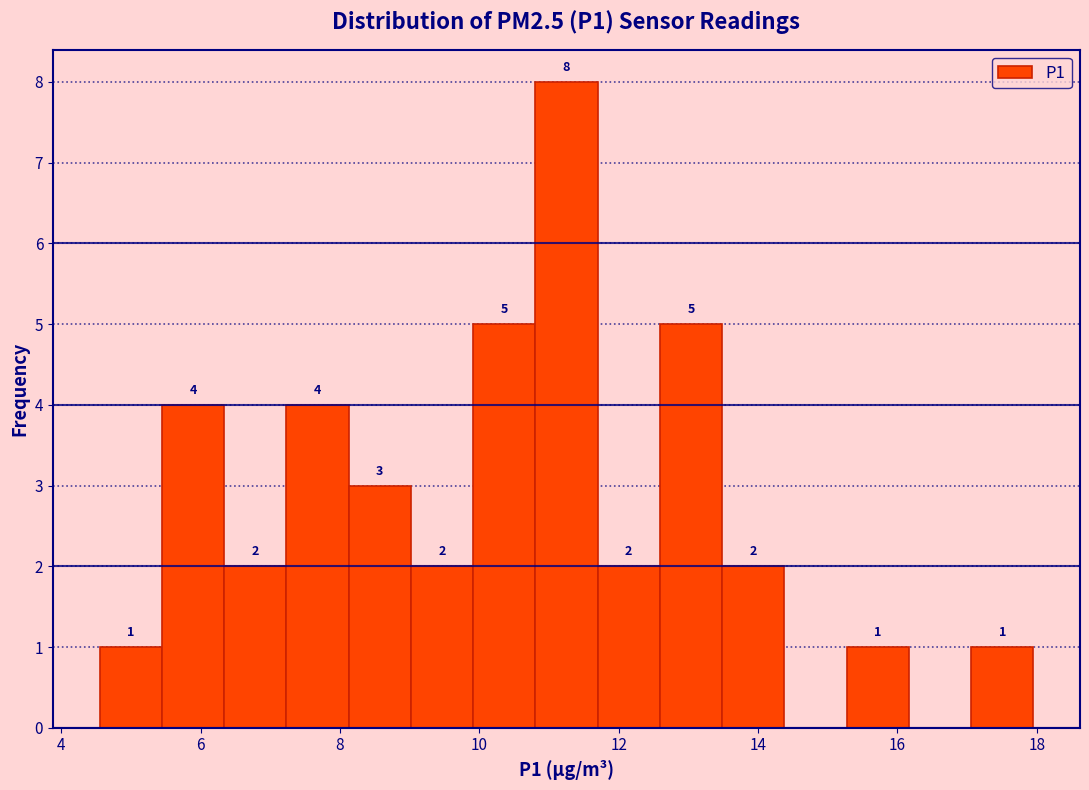

Over which range of the x-axis is the bar tallest?

10.8 to 11.6